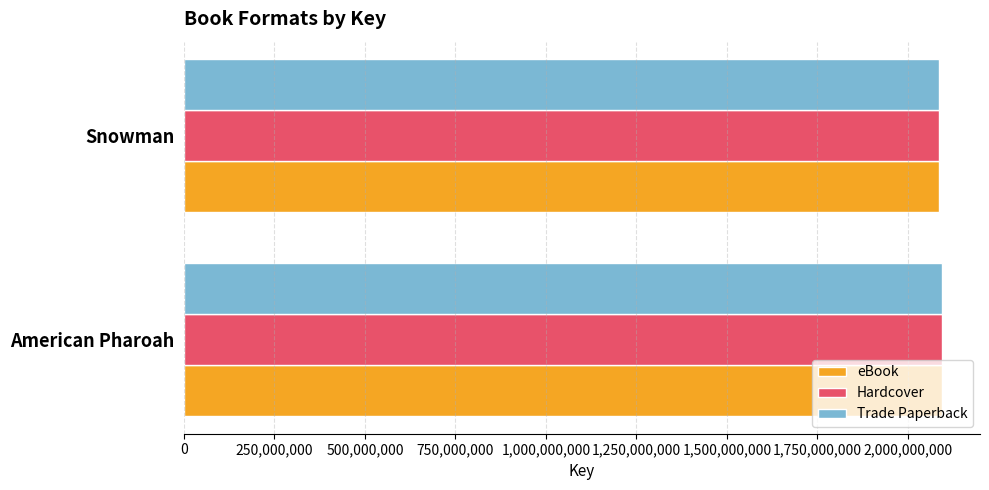

What is the maximum value for Hardcover?

2094169810